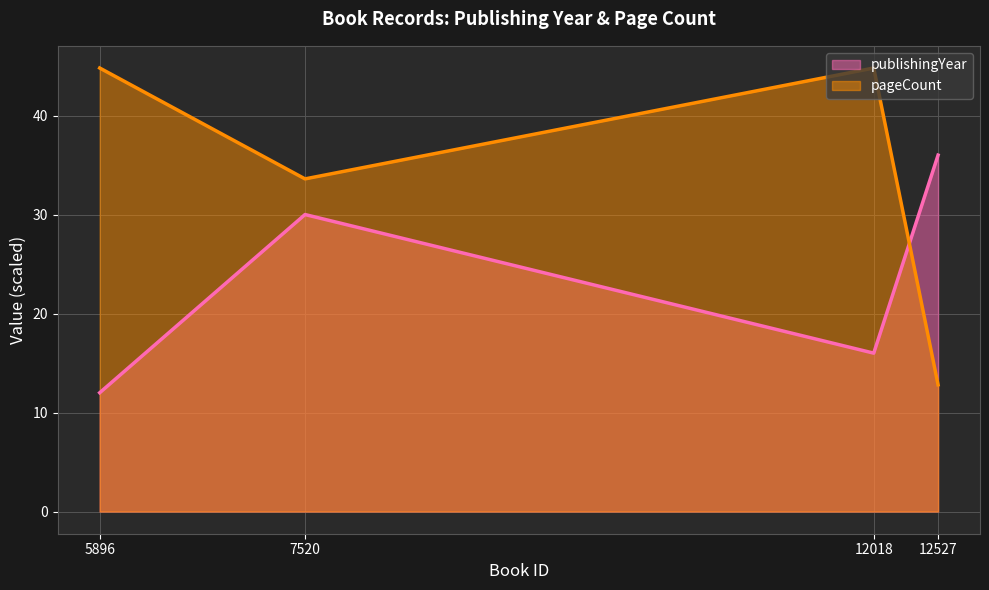

At which category is the sum across all series the highest?

7520